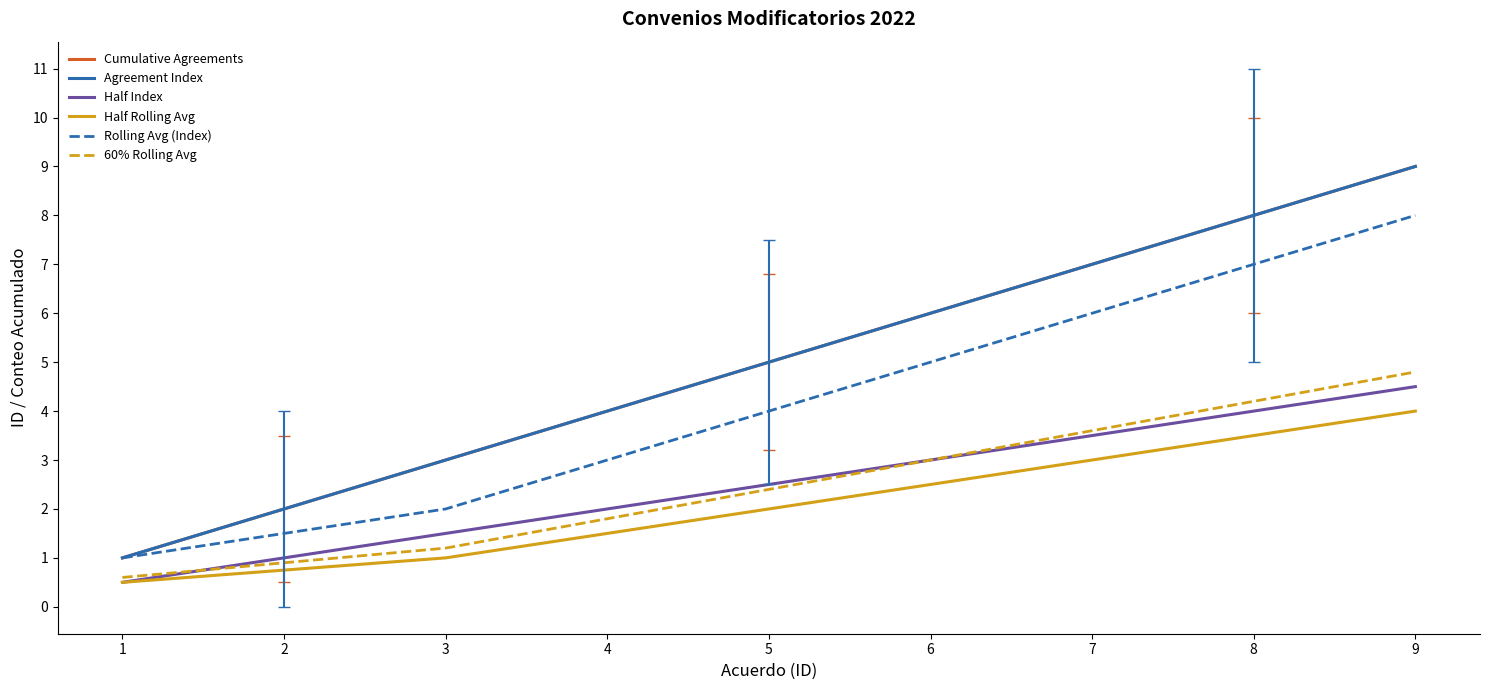

At how many categories does at least one series exceed 7?

2